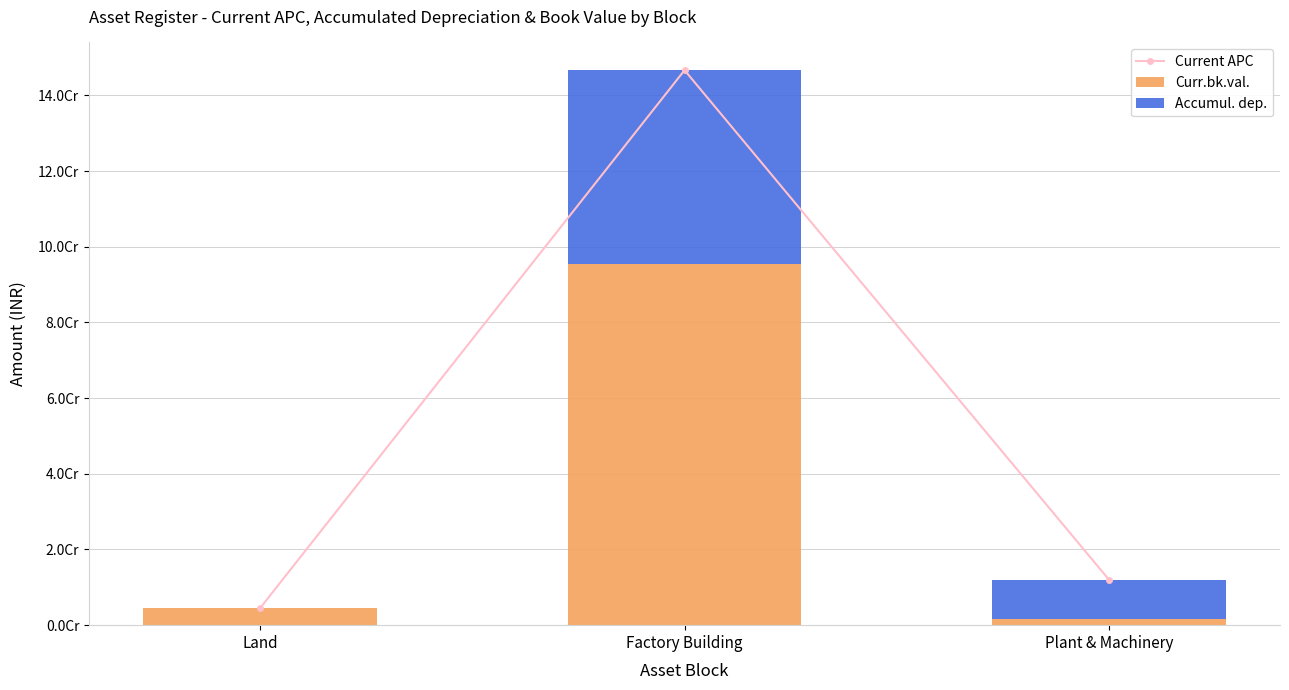

At how many categories does at least one series exceed 124939758?

1